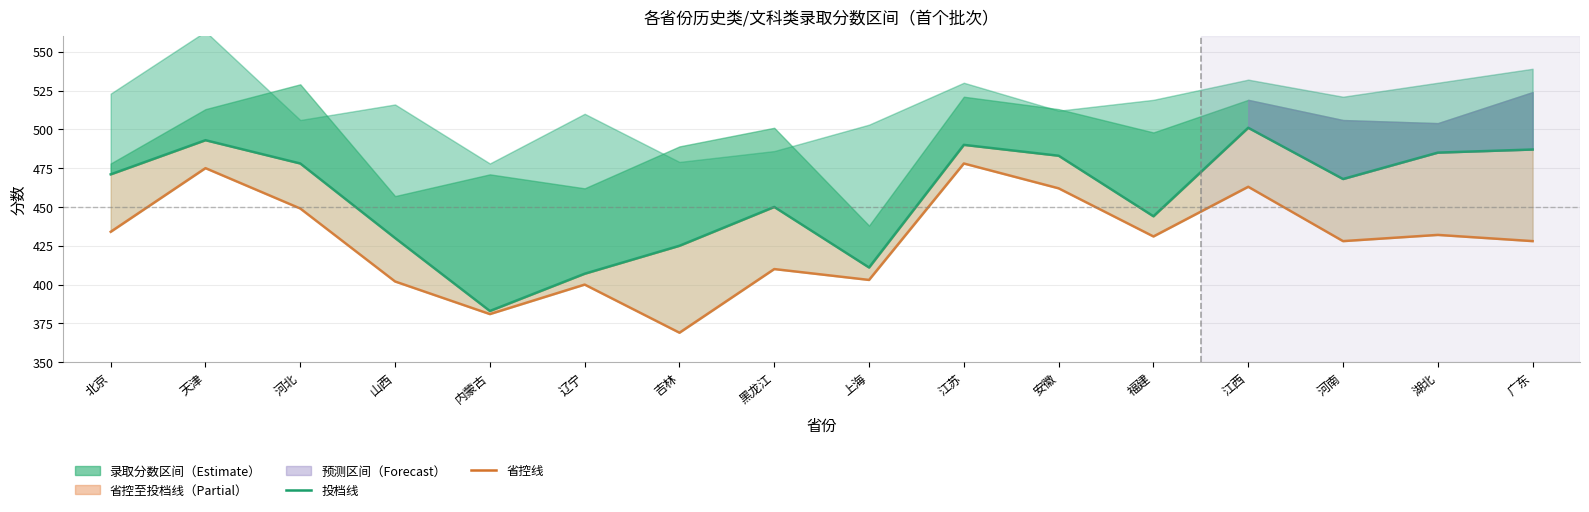

Reading right to left, list all the values displayed in this chart.

投档线: 广东=487	湖北=485	河南=468	江西=501	福建=444	安徽=483	江苏=490	上海=411	黑龙江=450	吉林=425	辽宁=407	内蒙古=383	山西=430	河北=478	天津=493	北京=471
省控线: 广东=428	湖北=432	河南=428	江西=463	福建=431	安徽=462	江苏=478	上海=403	黑龙江=410	吉林=369	辽宁=400	内蒙古=381	山西=402	河北=449	天津=475	北京=434